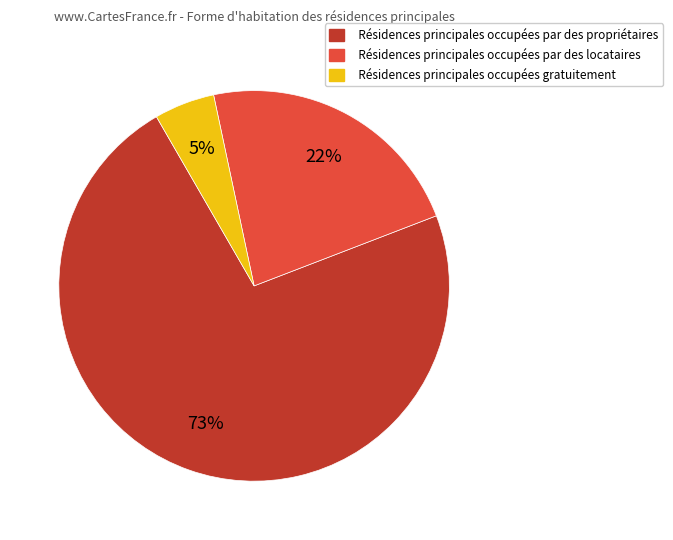

To the nearest percent, what is the average slice percentage?

33%